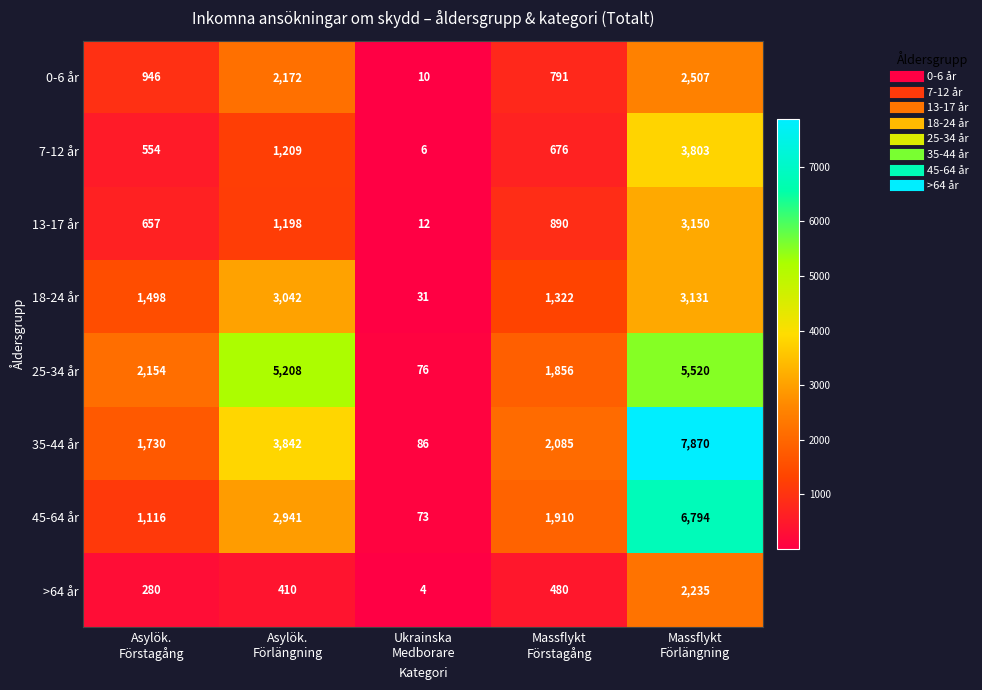

Which series has the largest total across all categories?

35-44 år